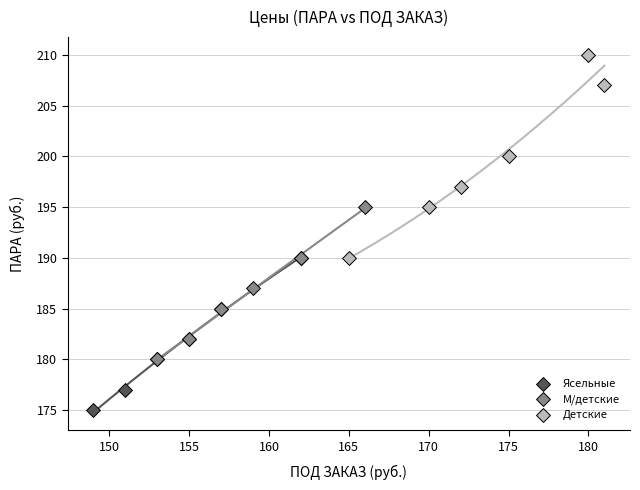

Which series contains the lowest Y value?

Ясельные